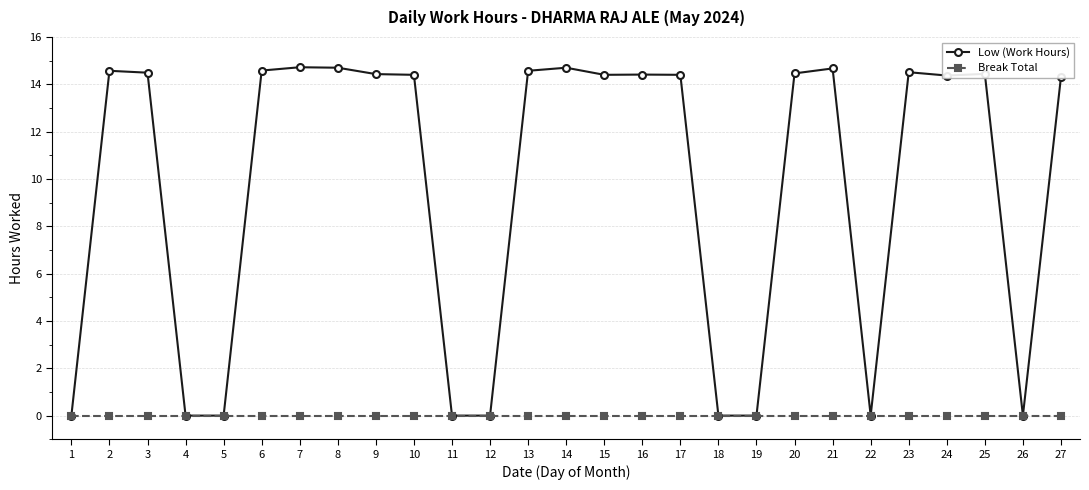

Is the value of Break Total at 5 greater than the value of Low (Work Hours) at 21?

No